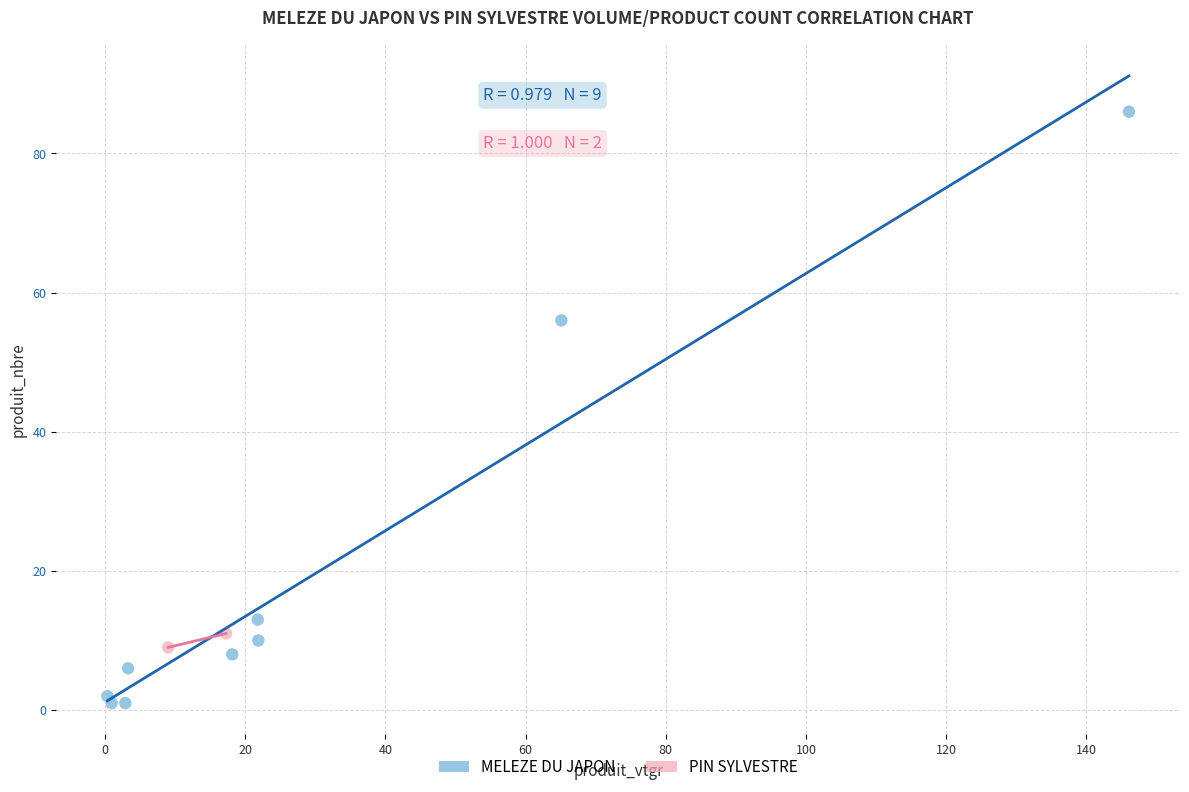

What are all the series names shown in the legend?

MELEZE DU JAPON, PIN SYLVESTRE